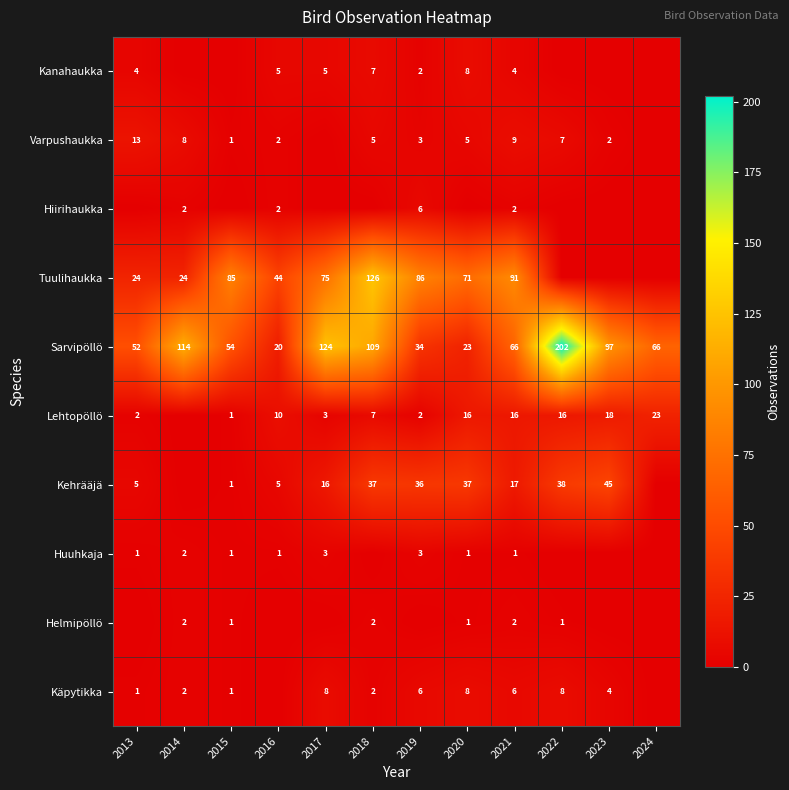

What is the difference between the Kehrääjä values at 2013 and 2018?

32